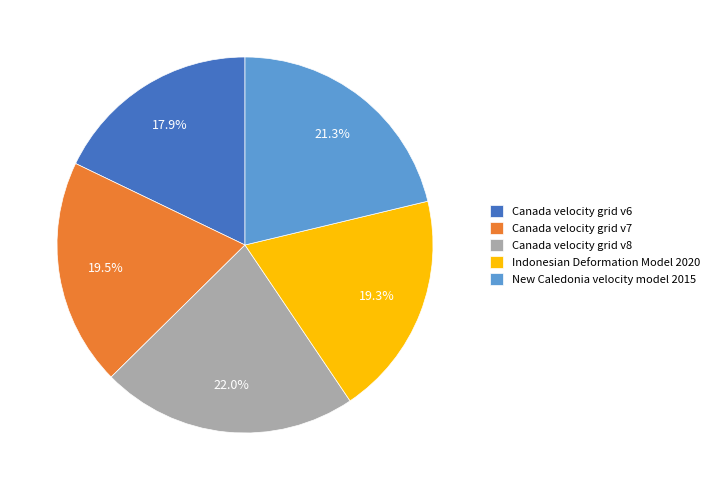

How many segments does this pie chart have?

5